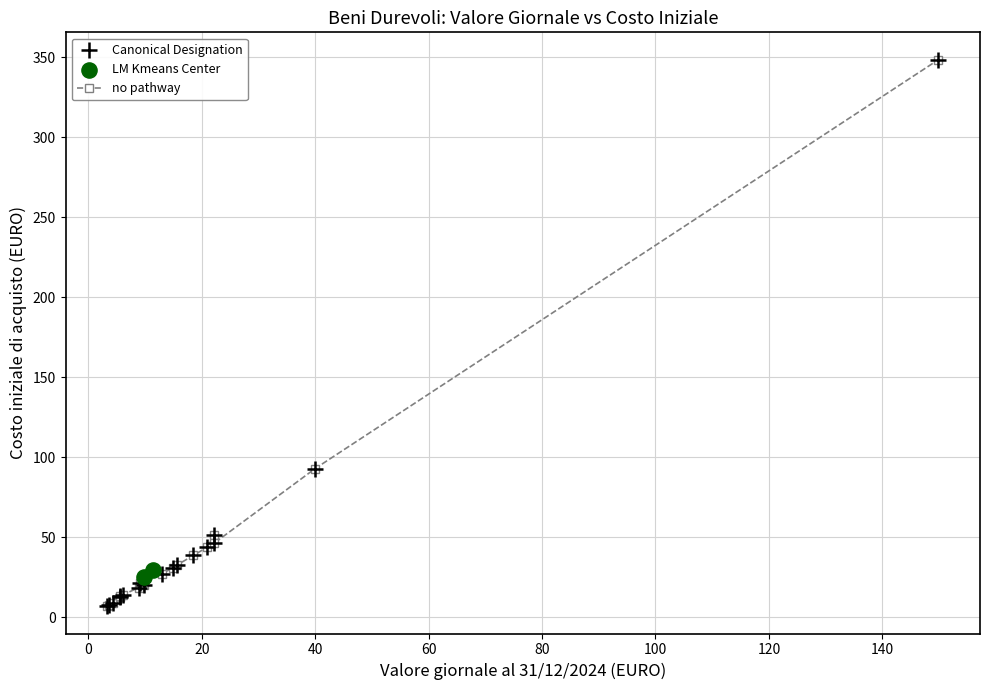

What is the value of the 8th point from the left?

21.2